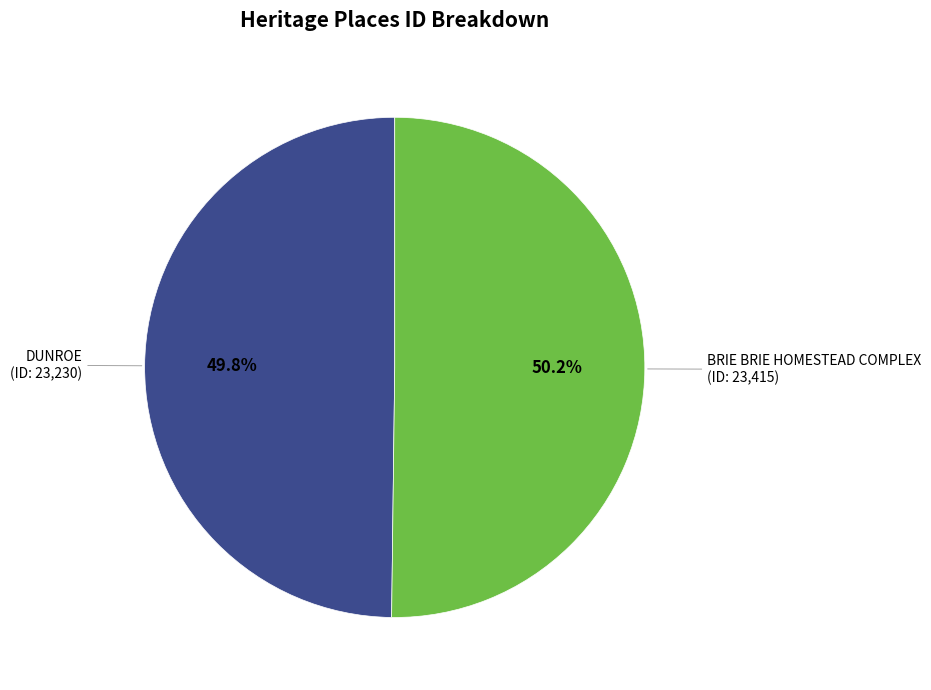

Is there a majority slice in this chart?

Yes